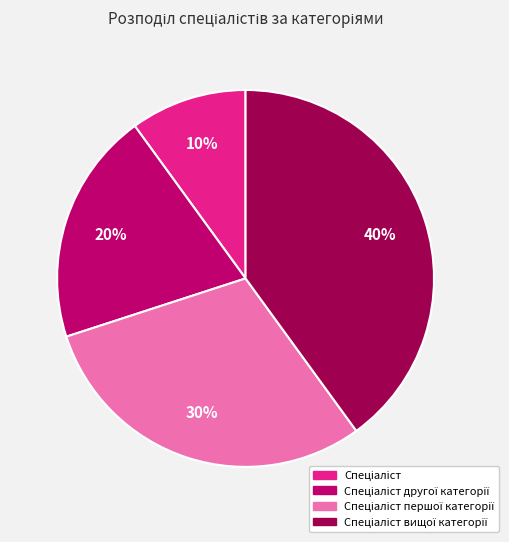

Is there a majority slice in this chart?

No